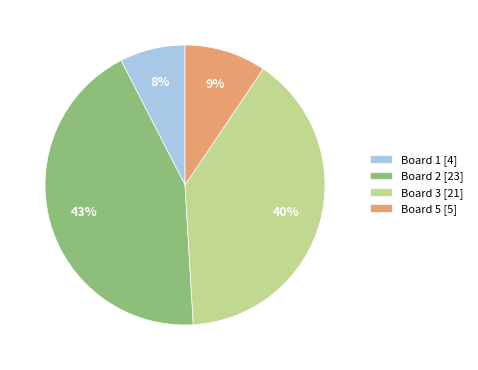

True or false: Board 1 [4] accounts for 15% of the total.

False